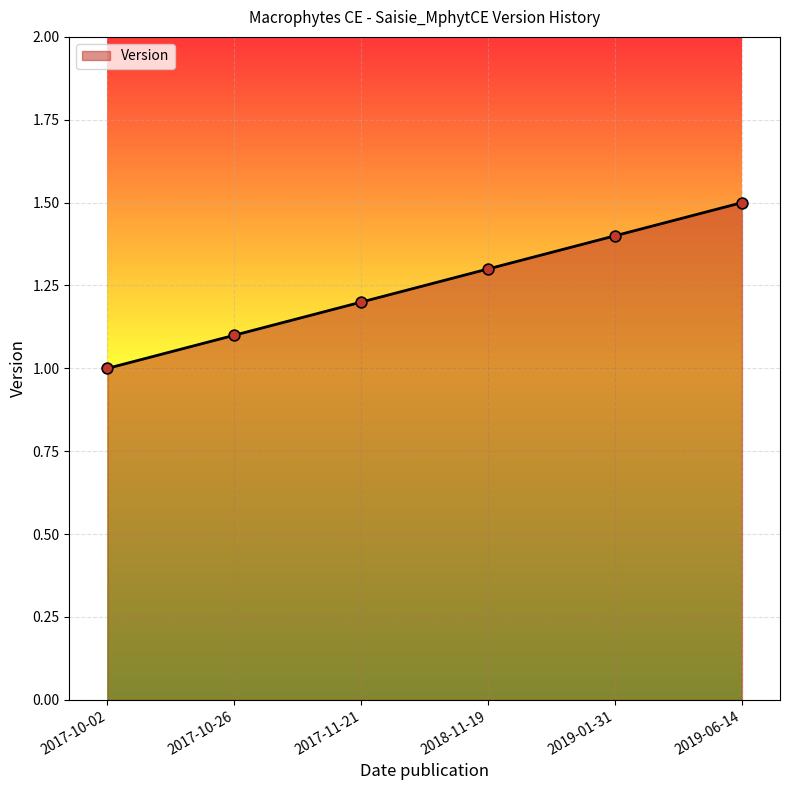

What is the change in value from 2018-11-19 to 2019-06-14?

+0.2